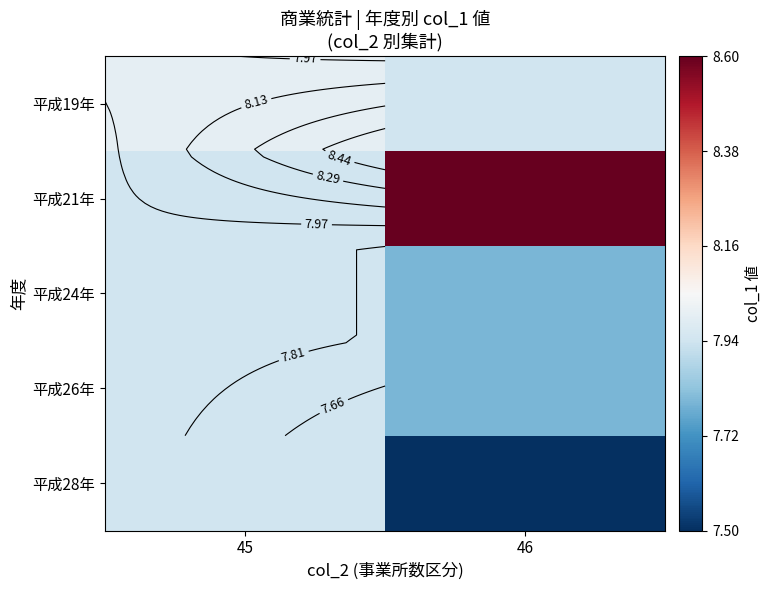

What is the total value across all series at 45?

39.8